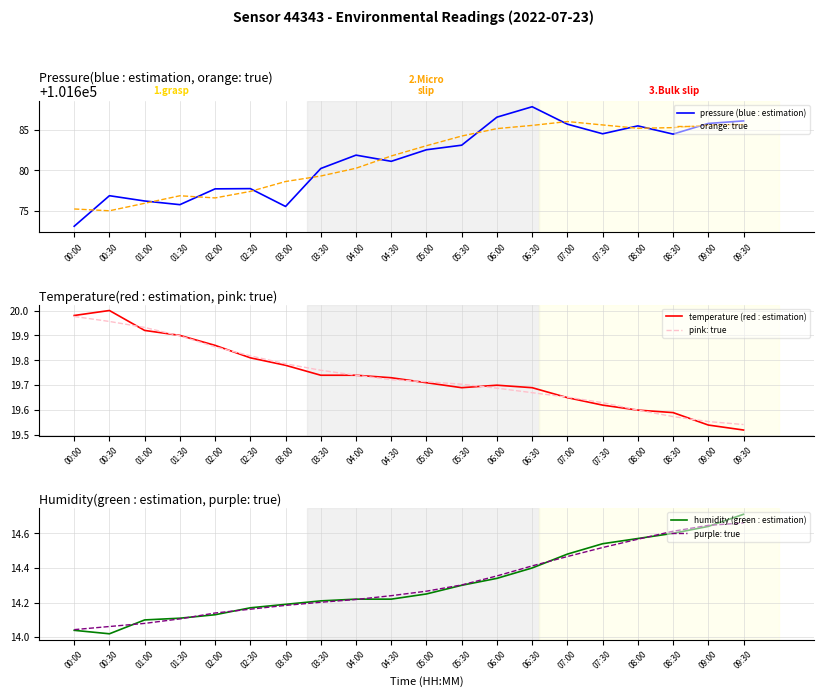

True or false: orange: true and temperature (red : estimation) intersect in this chart.

False